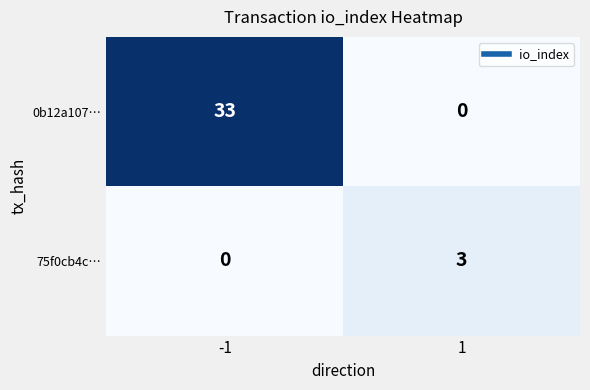

What is the difference between the maximum and minimum values in the 75f0cb4c… series?

3